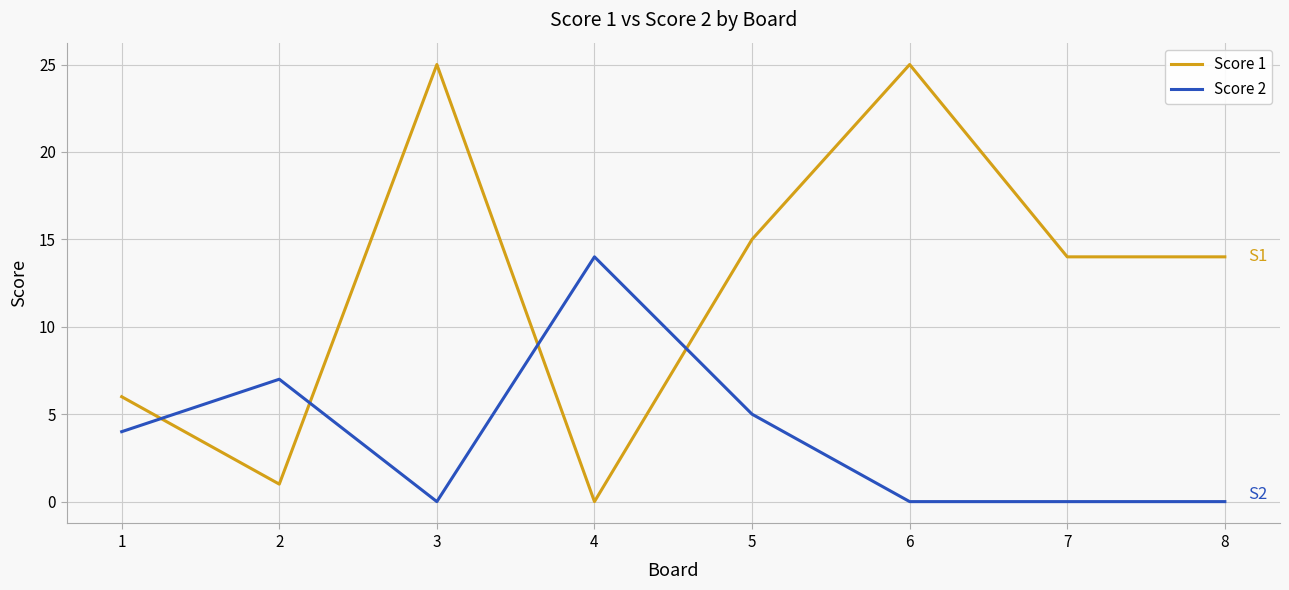

Read the Score 1 value at 8, to the nearest 10.

10